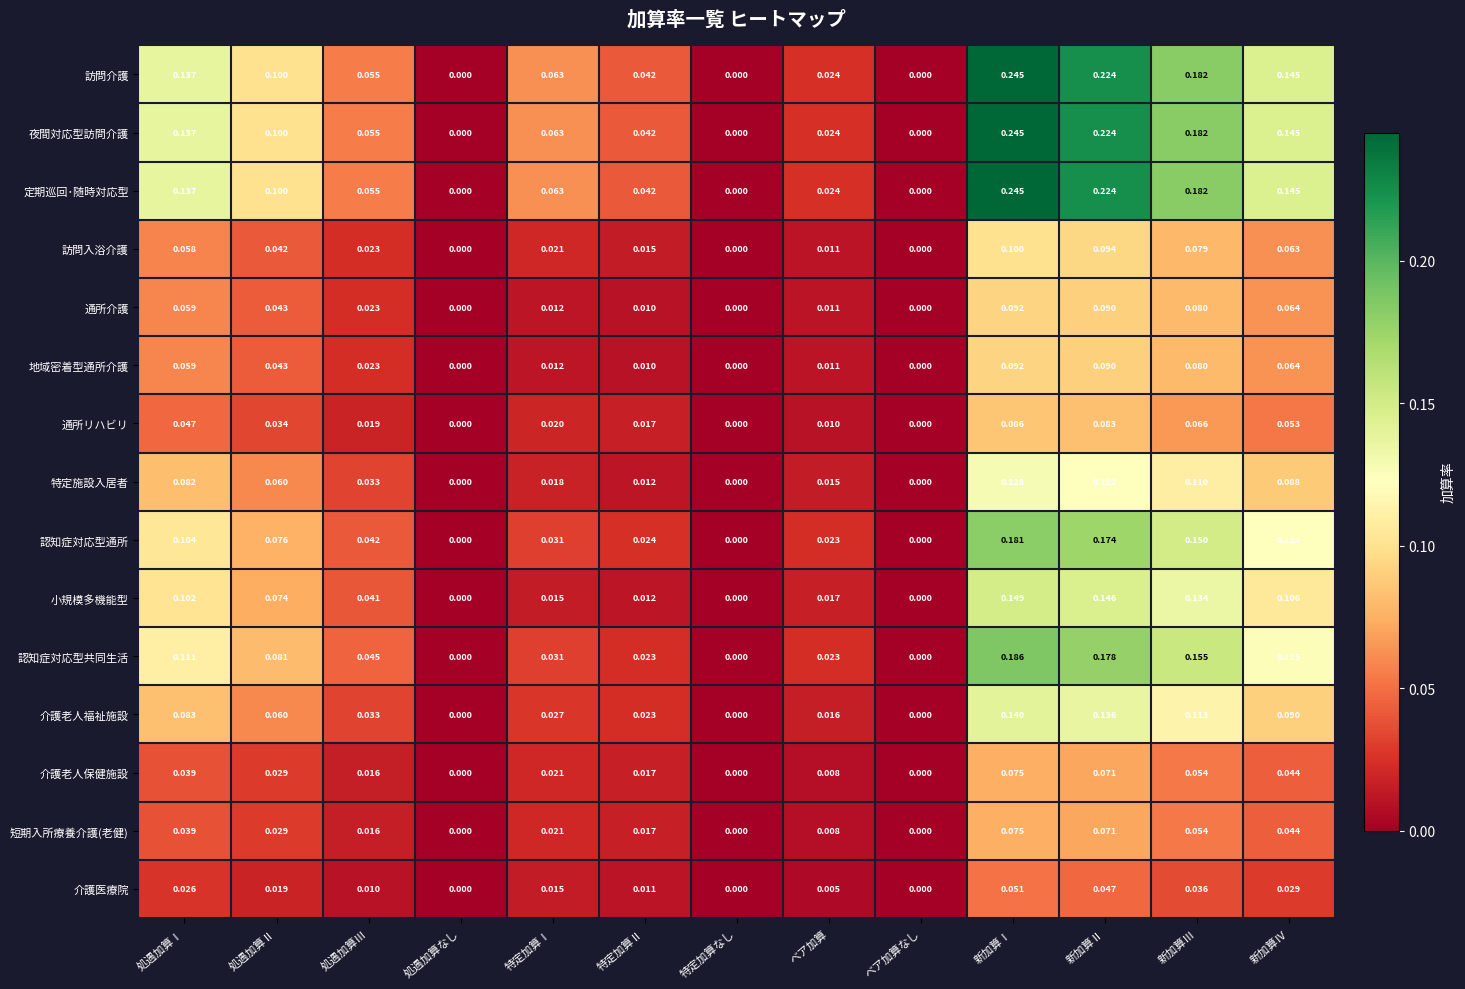

At which category does the chart reach its peak across all series?

新加算Ⅰ